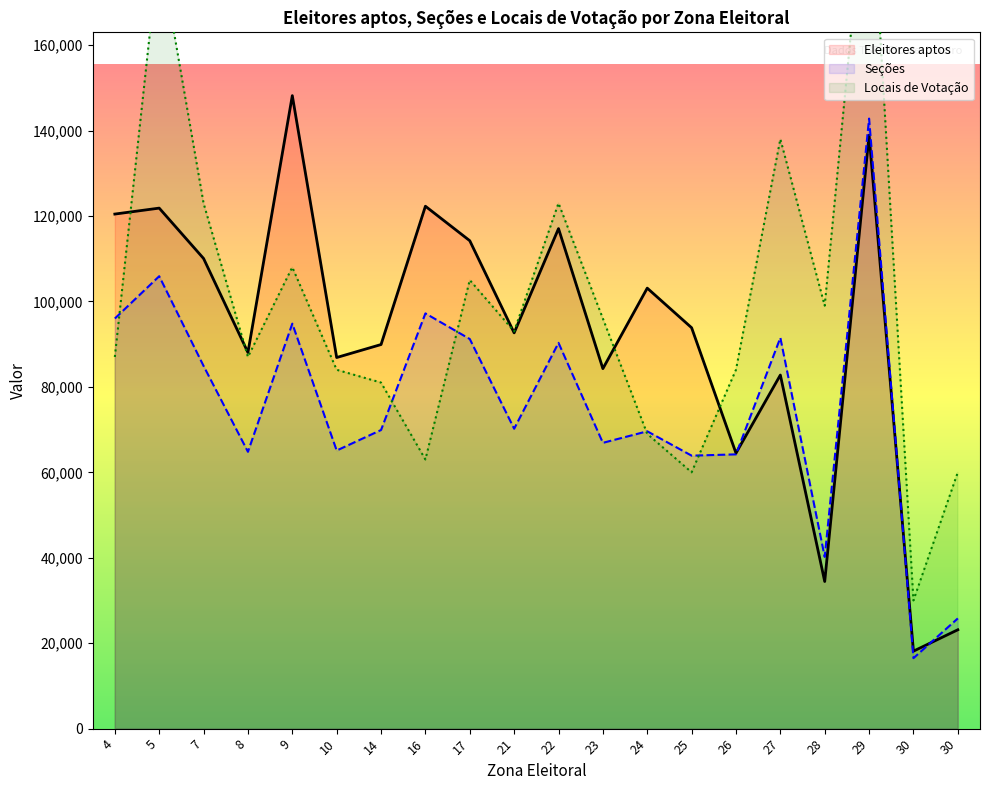

At 17, list the series in order from smallest to largest.

Seções, Locais de Votação, Eleitores aptos